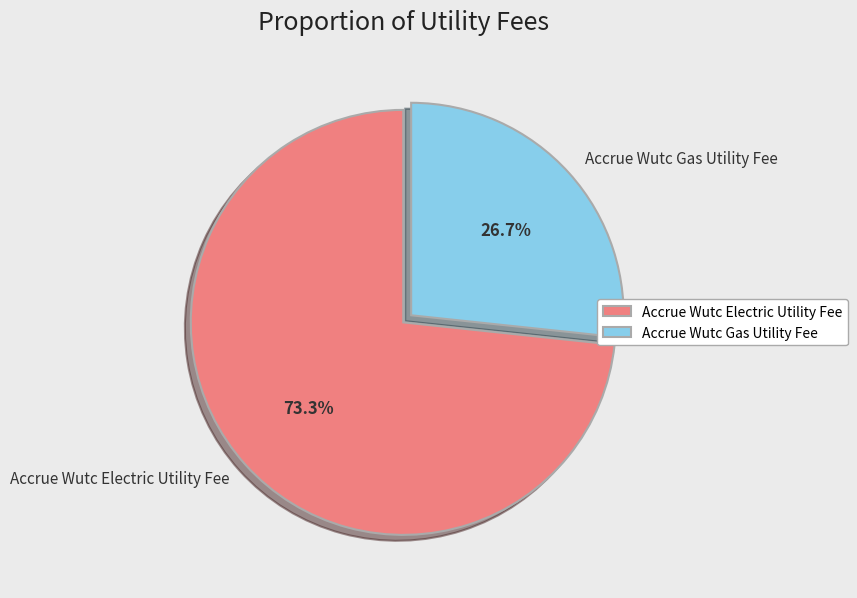

Rank the categories by value from highest to lowest.

Accrue Wutc Electric Utility Fee, Accrue Wutc Gas Utility Fee